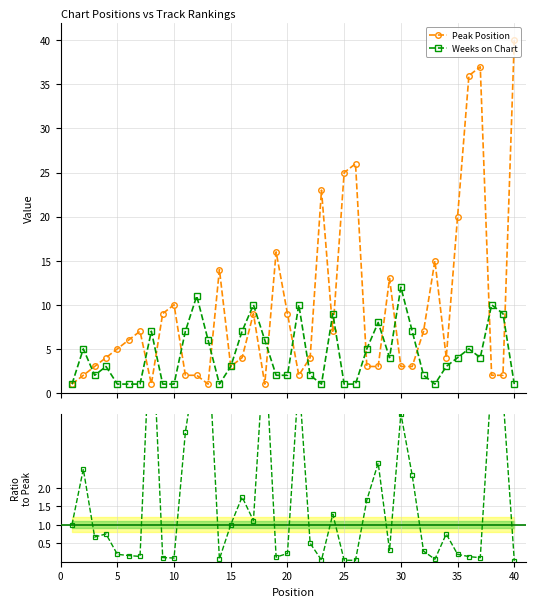

True or false: Weeks on Chart has more than 1 interior local peaks.

True